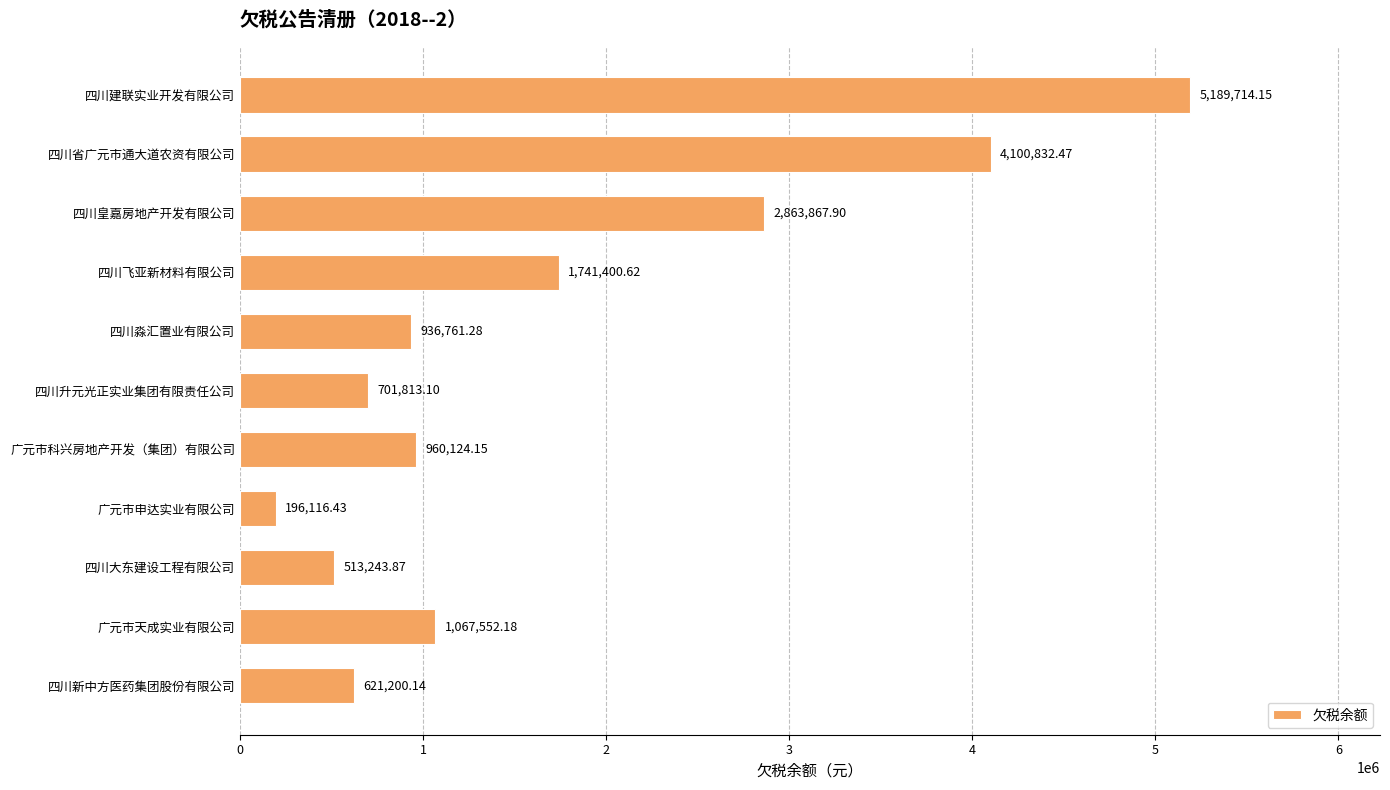

Rank the categories by value from lowest to highest.

广元市申达实业有限公司, 四川大东建设工程有限公司, 四川新中方医药集团股份有限公司, 四川升元光正实业集团有限责任公司, 四川淼汇置业有限公司, 广元市科兴房地产开发（集团）有限公司, 广元市天成实业有限公司, 四川飞亚新材料有限公司, 四川皇嘉房地产开发有限公司, 四川省广元市通大道农资有限公司, 四川建联实业开发有限公司